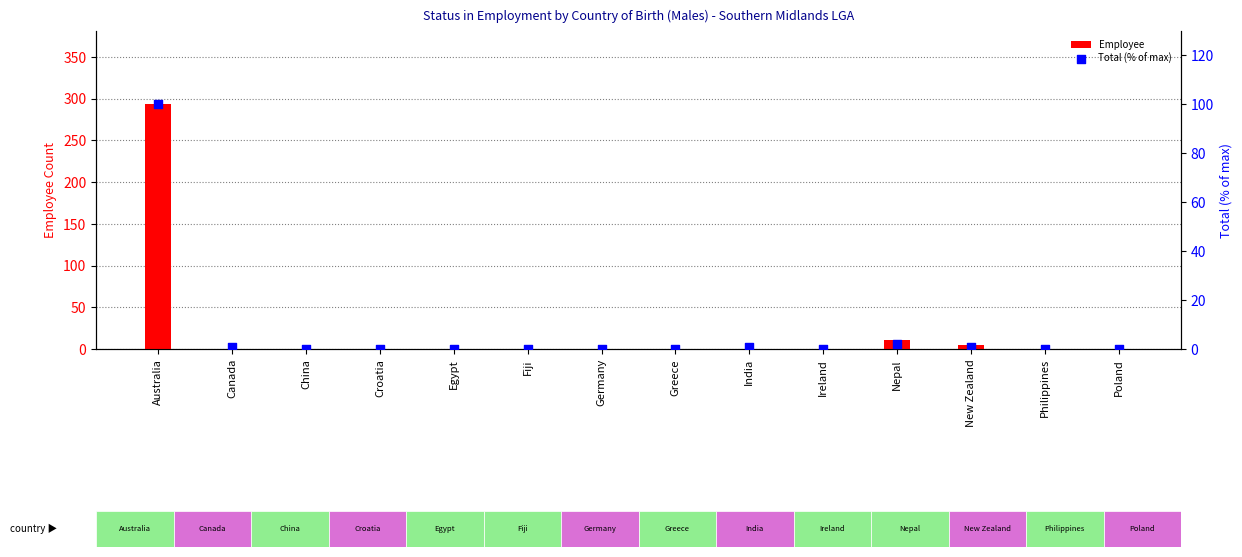

At how many categories does at least one series exceed 66?

1